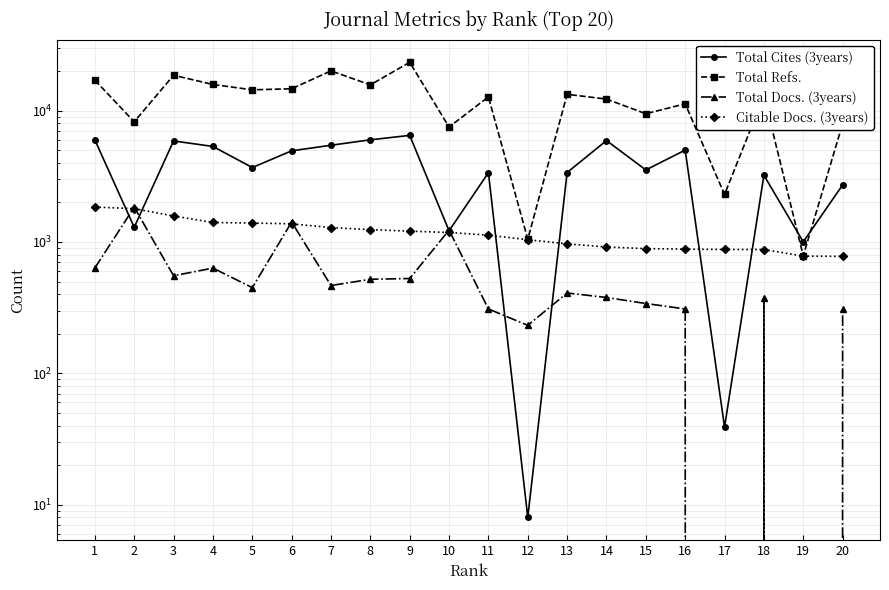

What is the maximum value shown in the chart?

23334